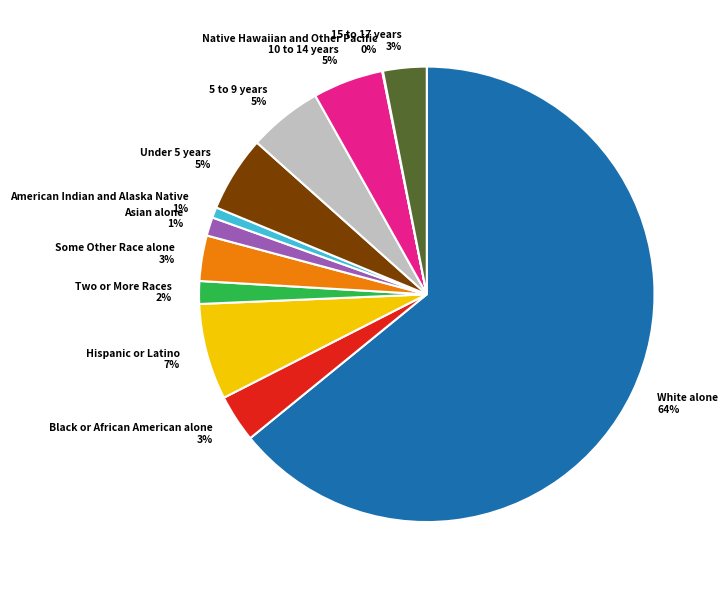

Is there a majority slice in this chart?

Yes